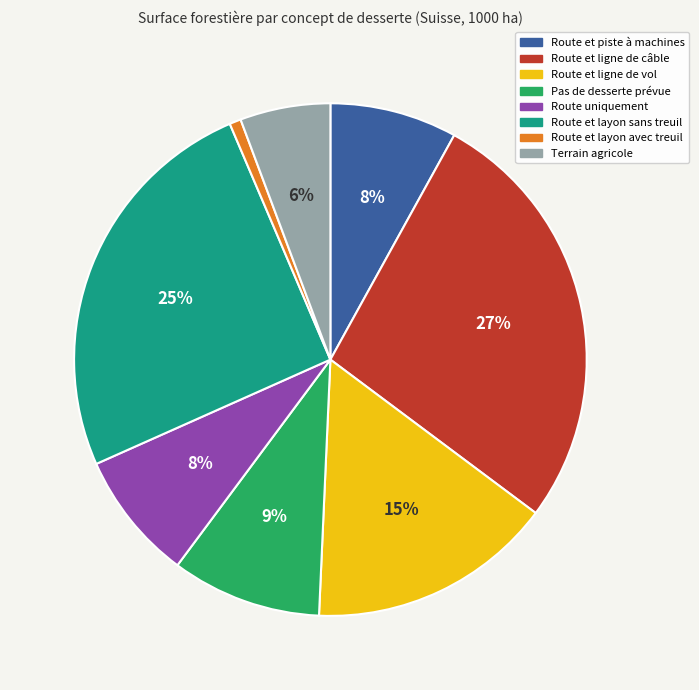

Which slice is the smallest?

Route et layon avec treuil